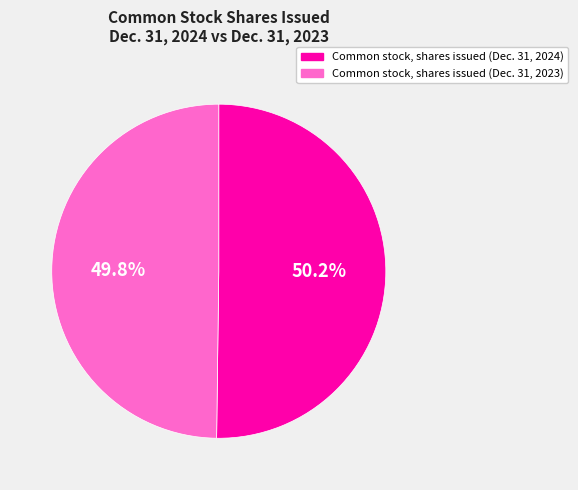

Is it true that Common stock, shares issued (Dec. 31, 2023) is 50% of the pie?

True